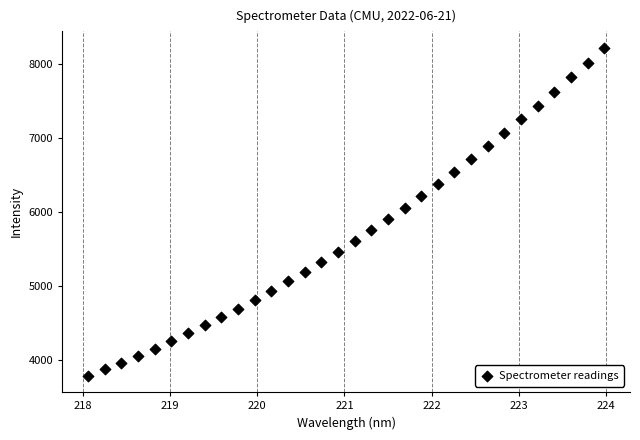

What is the range of Y values (max minus min)?

4444.9